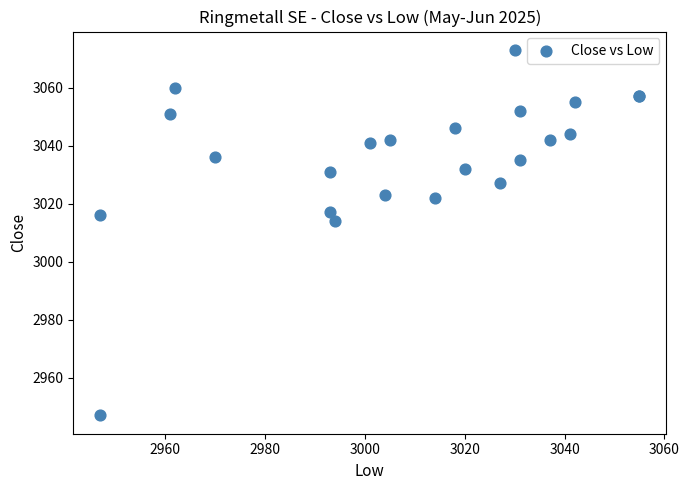

What Y value in the scatter plot is closest to 3010?

3014